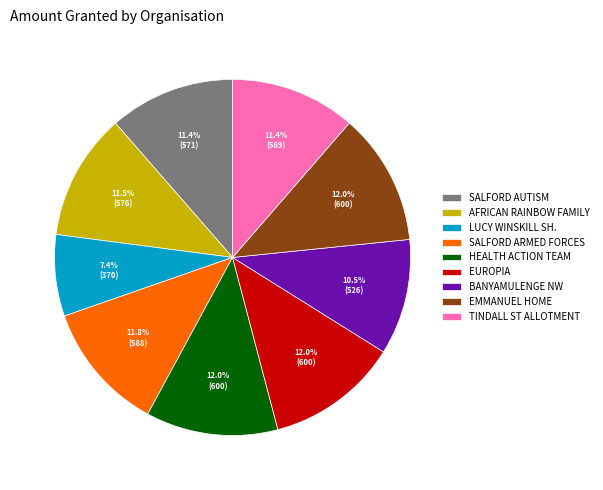

What percentage do BANYAMULENGE NW and AFRICAN RAINBOW FAMILY together represent?

22.0%